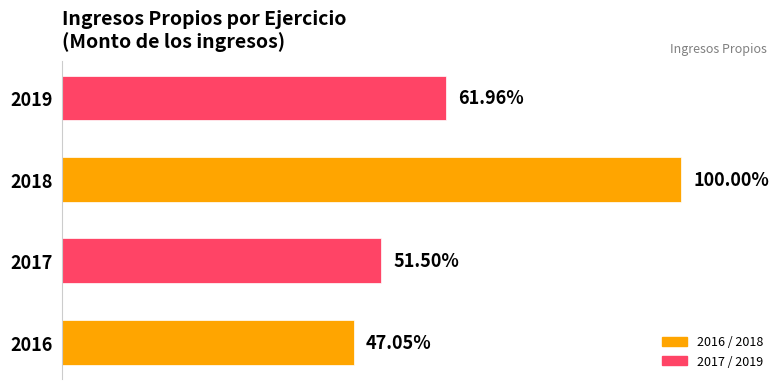

Does the chart contain any negative values?

No